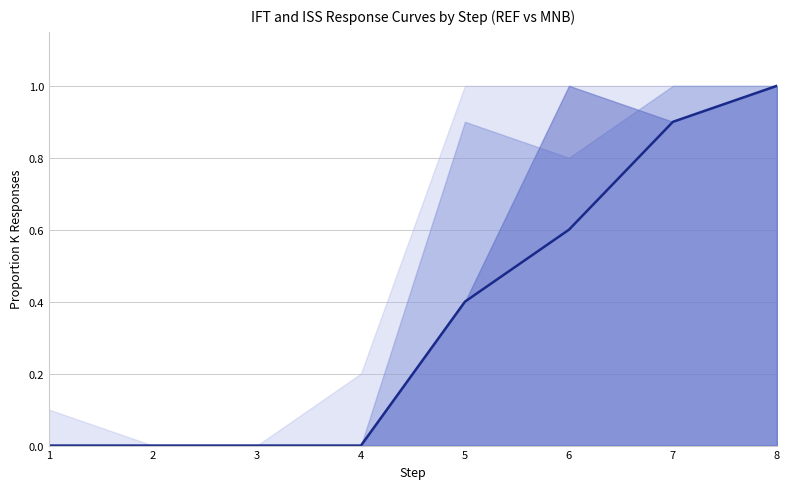

The chart shows a value of 0.4 at 5. True or false?

True